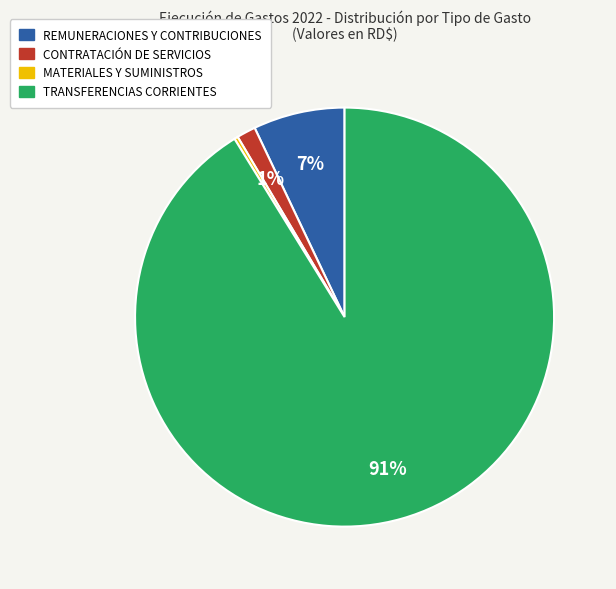

Which category has the smallest portion of the pie?

MATERIALES Y SUMINISTROS